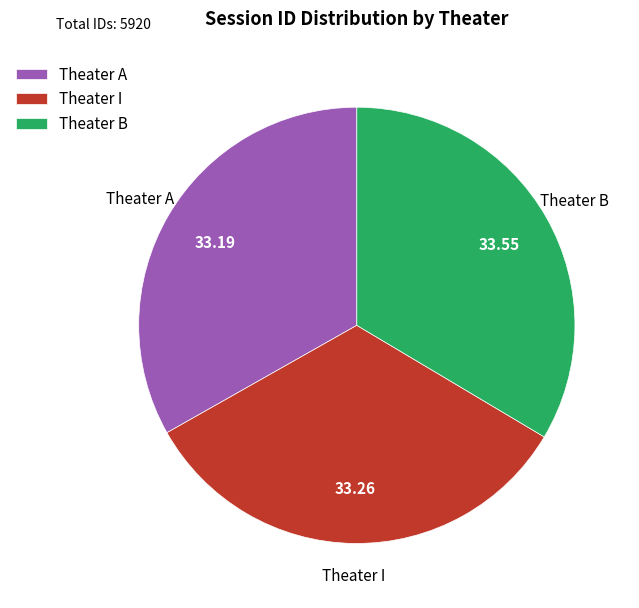

Approximately how many times larger is the value at Theater I compared to Theater A?

1.0